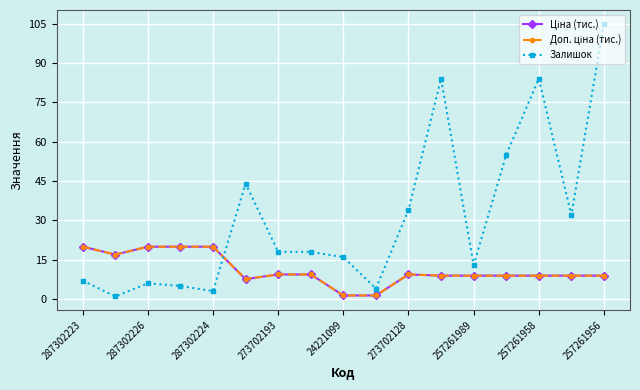

What is the greatest value displayed?

105.0